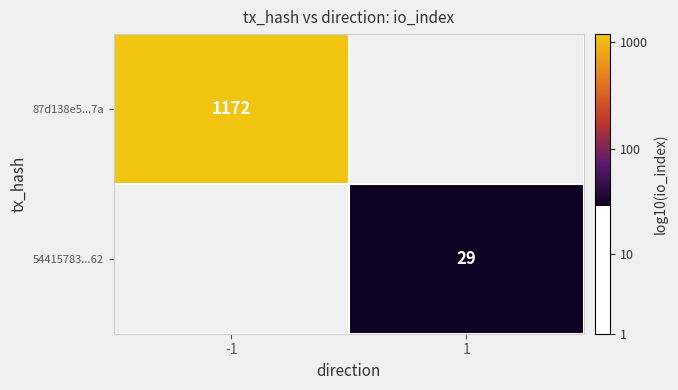

What is the greatest value displayed?

3.1